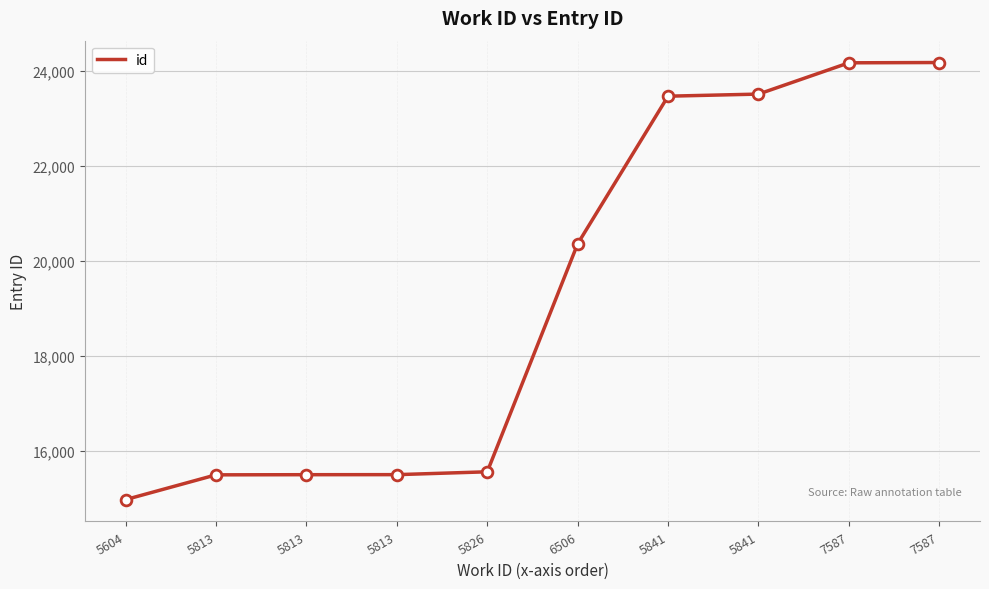

Is this an area chart (filled region under the line)?

No